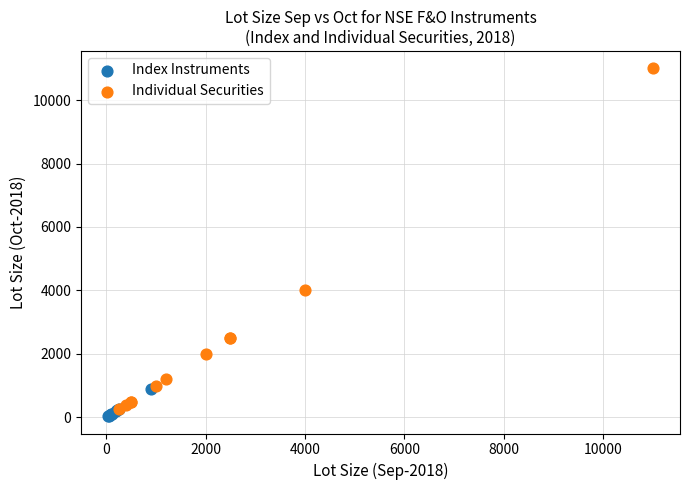

Which series contains the highest Y value?

Individual Securities